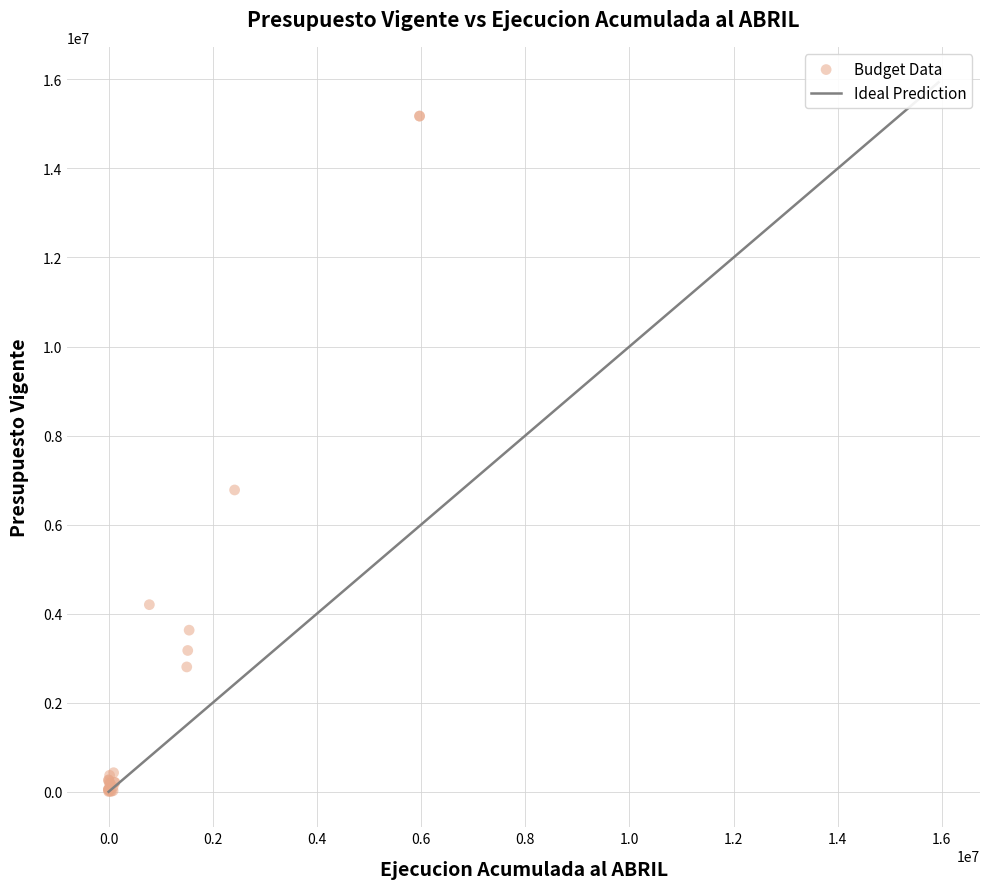

What Y value in the scatter plot is closest to 7590394?

6778355